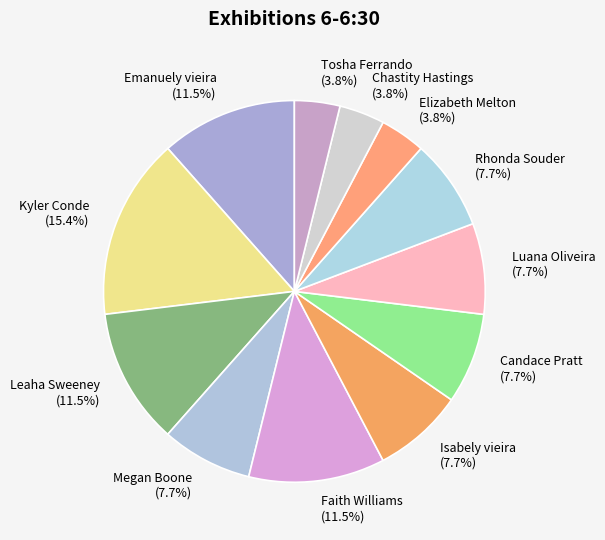

To the nearest percent, what is the average slice percentage?

8%